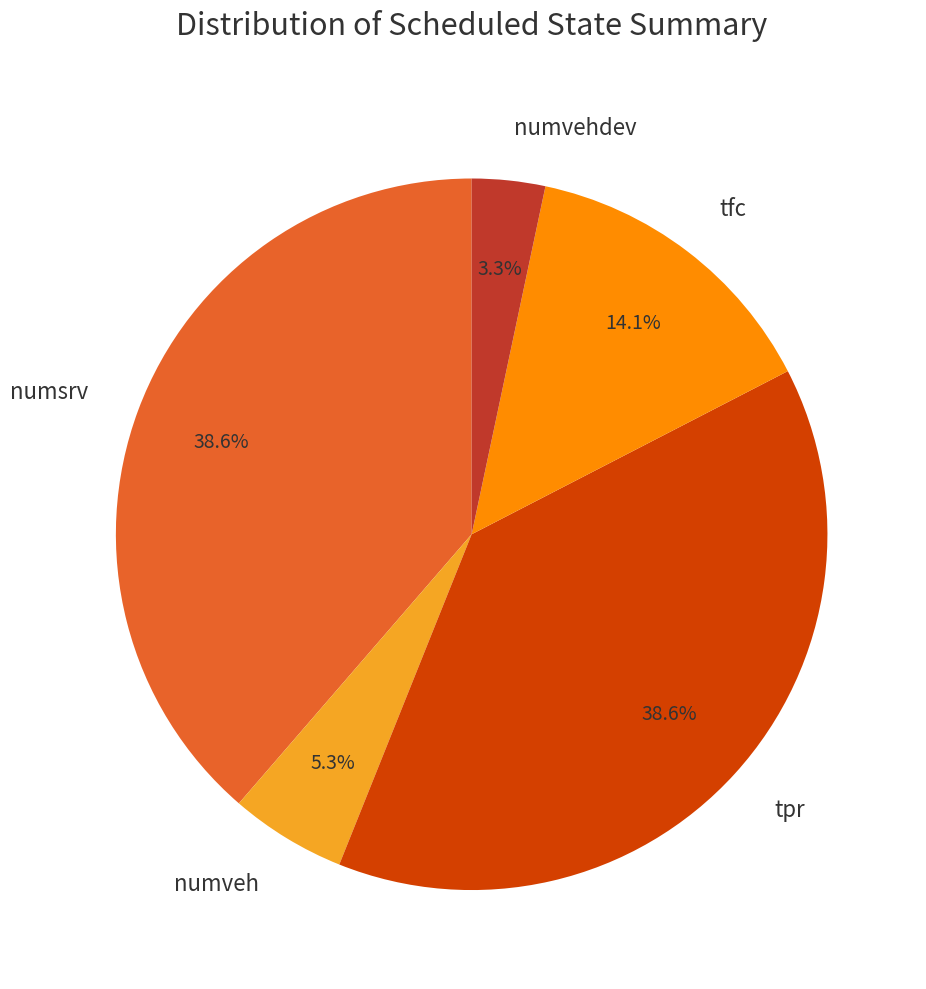

Count the number of slices in the pie.

5